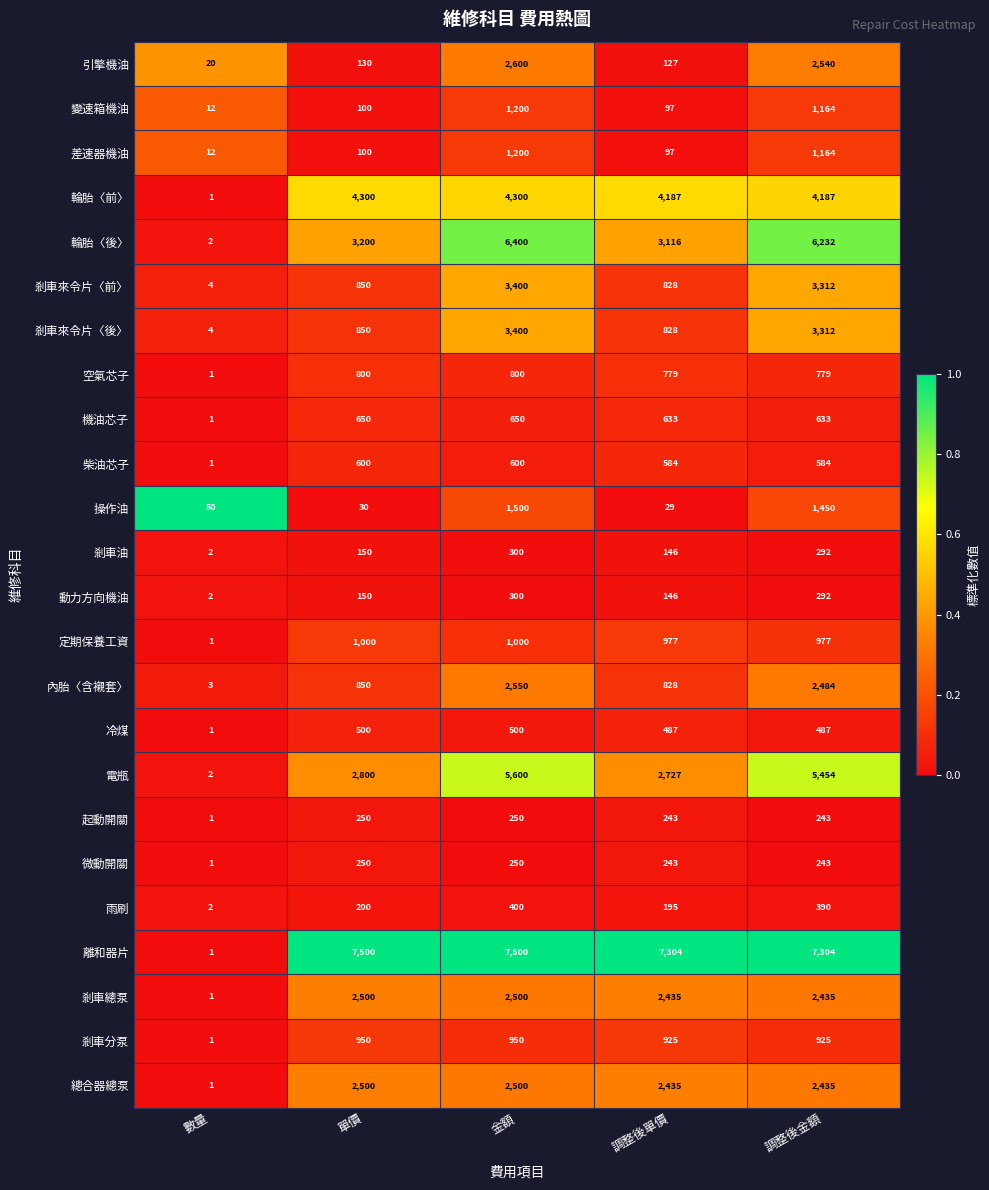

What is the sum of the 柴油芯子 values at 調整後金額 and 單價?

1184